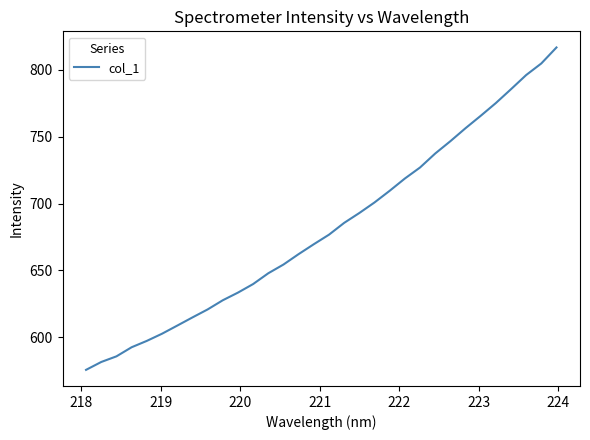

What is the difference between the maximum and minimum values?

241.0